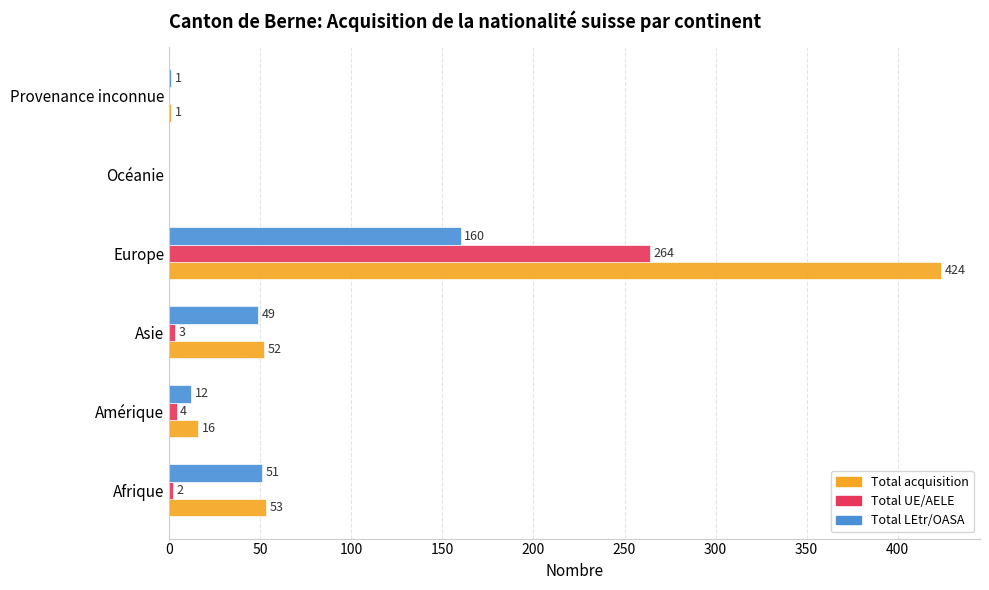

Between Afrique and Amérique, which series saw the biggest shift?

Total LEtr/OASA